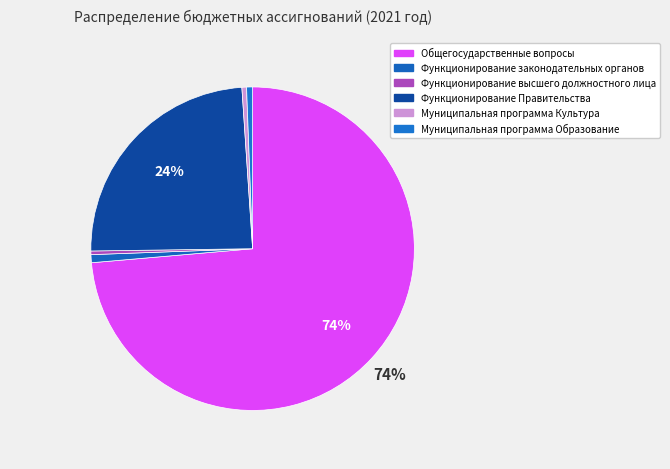

What is the total percentage of Функционирование высшего должностного лица and Функционирование законодательных органов?

1.2%